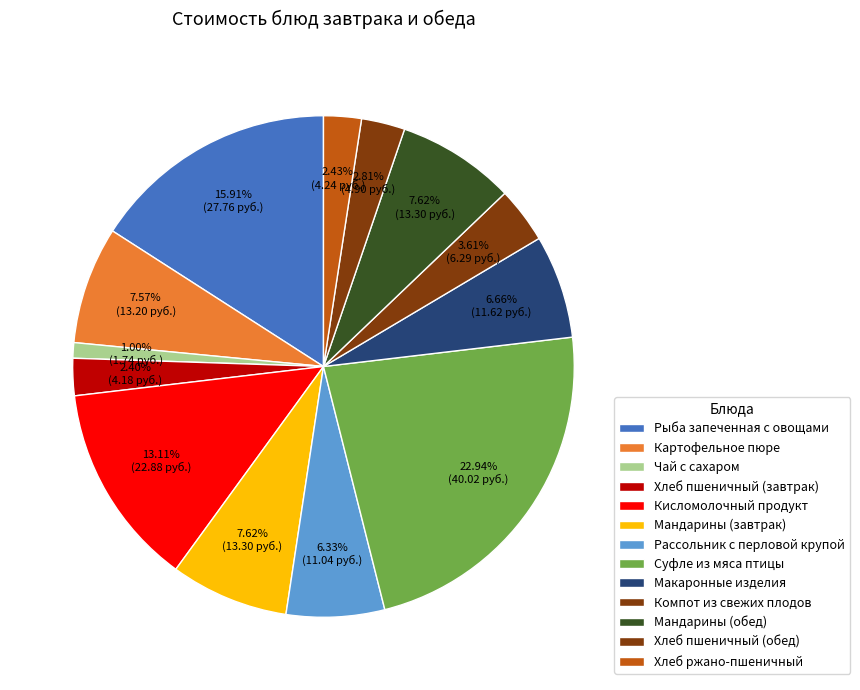

To the nearest percent, what is the combined percentage of Хлеб ржано-пшеничный and Рыба запеченная с овощами?

18%